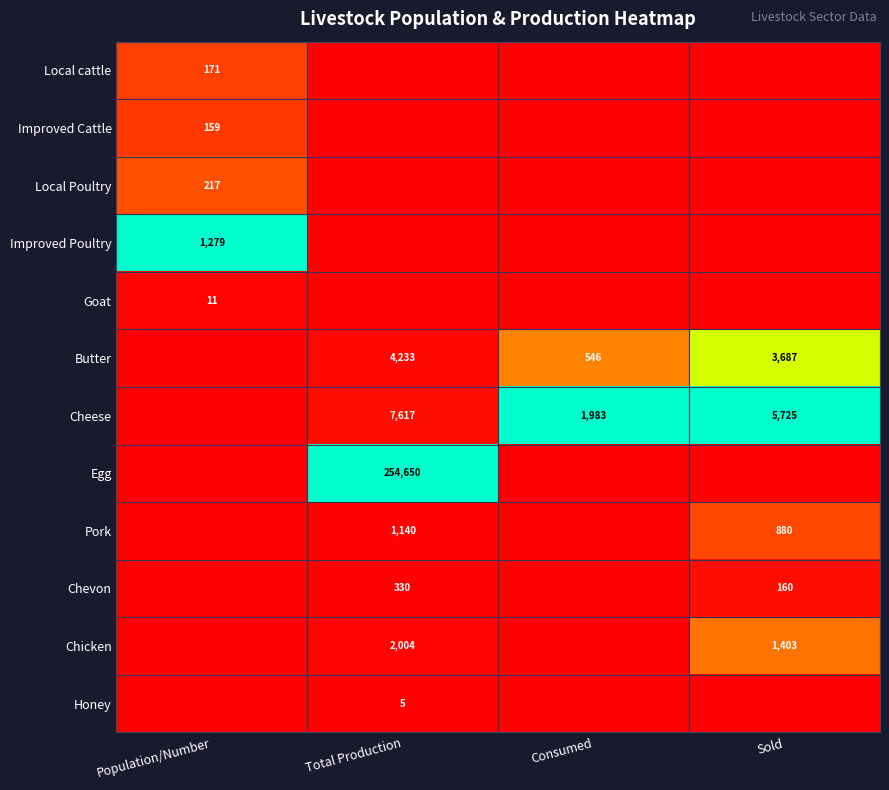

True or false: Butter has a value of 3687 at Sold.

True